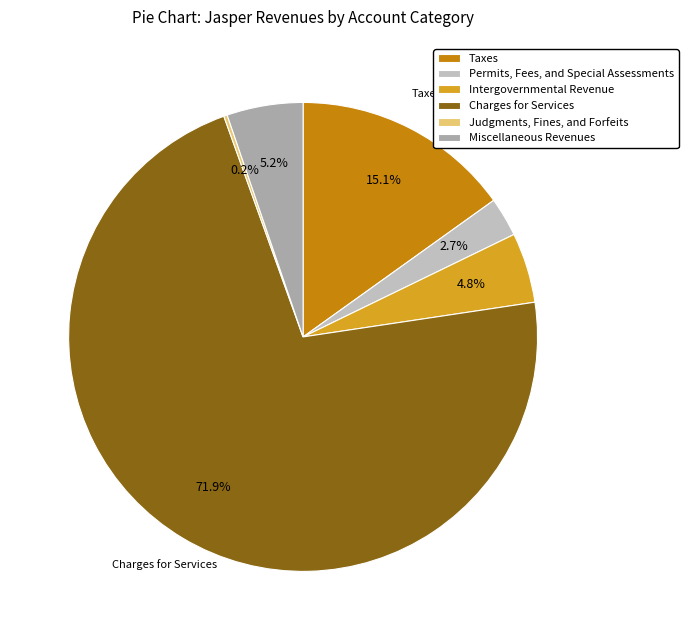

What percentage is the Permits, Fees, and Special Assessments slice, to the nearest percent?

3%